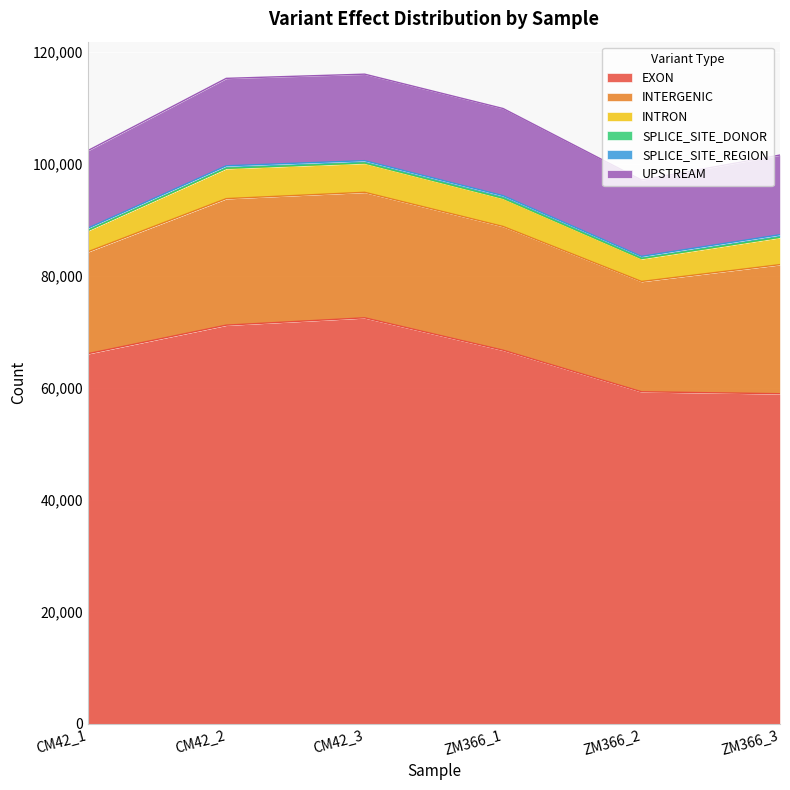

The value of INTERGENIC at ZM366_1 is 22088. True or false?

True